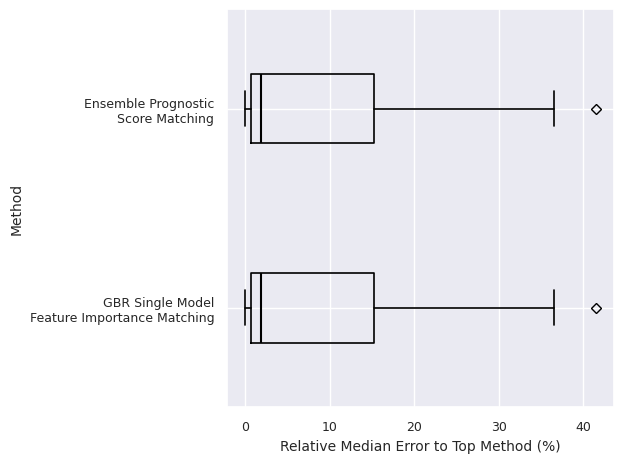

Where is the right edge of the box for GBR Single Model Feature Importance Matching on the x-axis? The values are not printed on the chart, so give them approximately, as read against the axis.

15